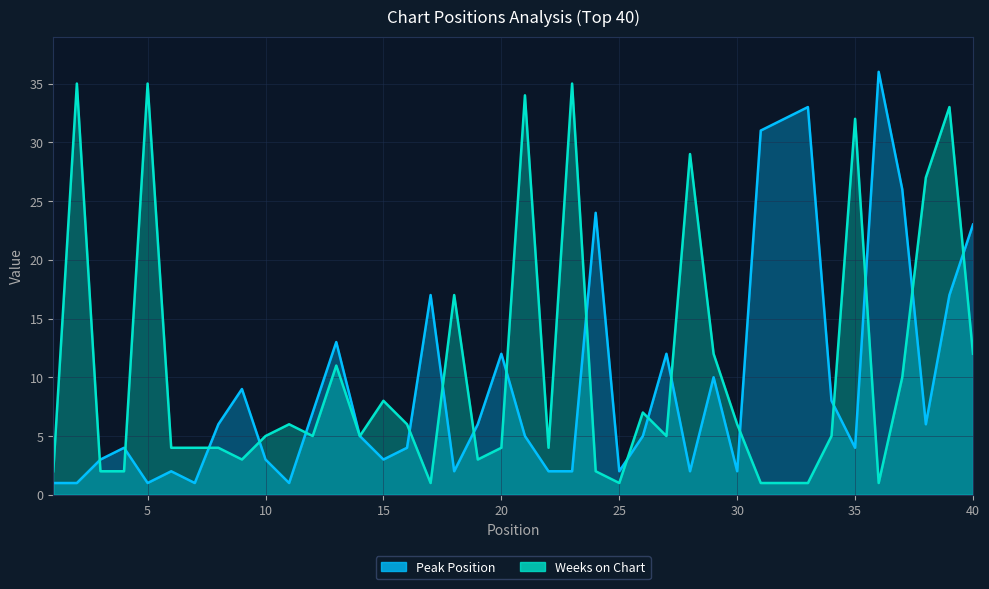

Between 7 and 18, which series saw the biggest shift?

Weeks on Chart